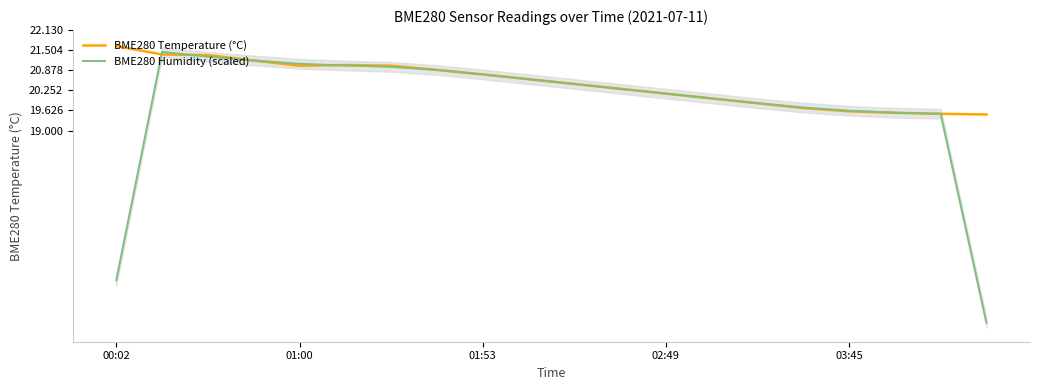

Reading left to right, what are all the values shown in this chart?

BME280 Temperature (°C): 21.6	21.4	21.4	21.2	21.0	21.0	21.0	20.9	20.8	20.6	20.4	20.3	20.1	20.0	19.9	19.7	19.6	19.6	19.5	19.5
BME280 Humidity (scaled): 14.3	21.4	21.3	21.2	21.1	21.0	21.0	20.9	20.7	20.6	20.4	20.3	20.1	20.0	19.9	19.7	19.6	19.6	19.5	13.0